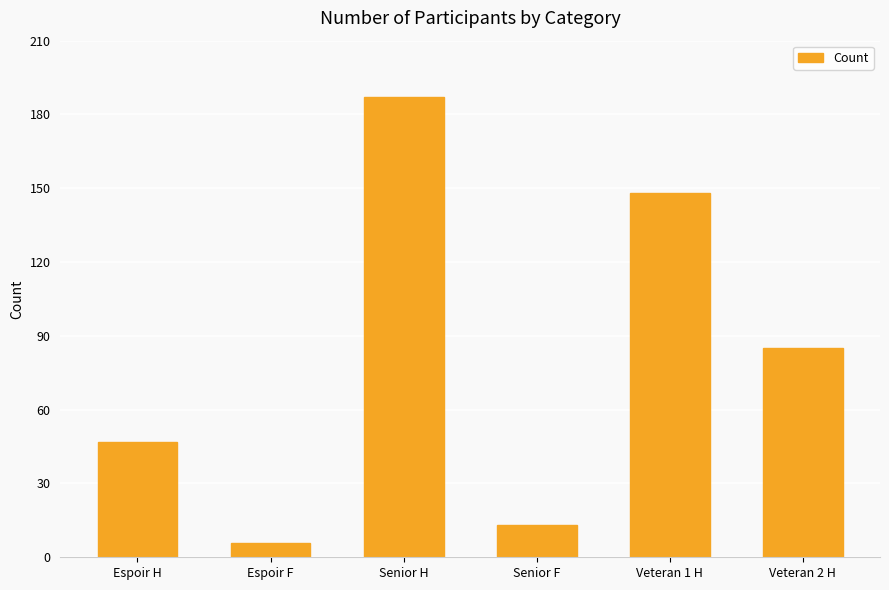

Rank the categories by value from highest to lowest.

Senior H, Veteran 1 H, Veteran 2 H, Espoir H, Senior F, Espoir F